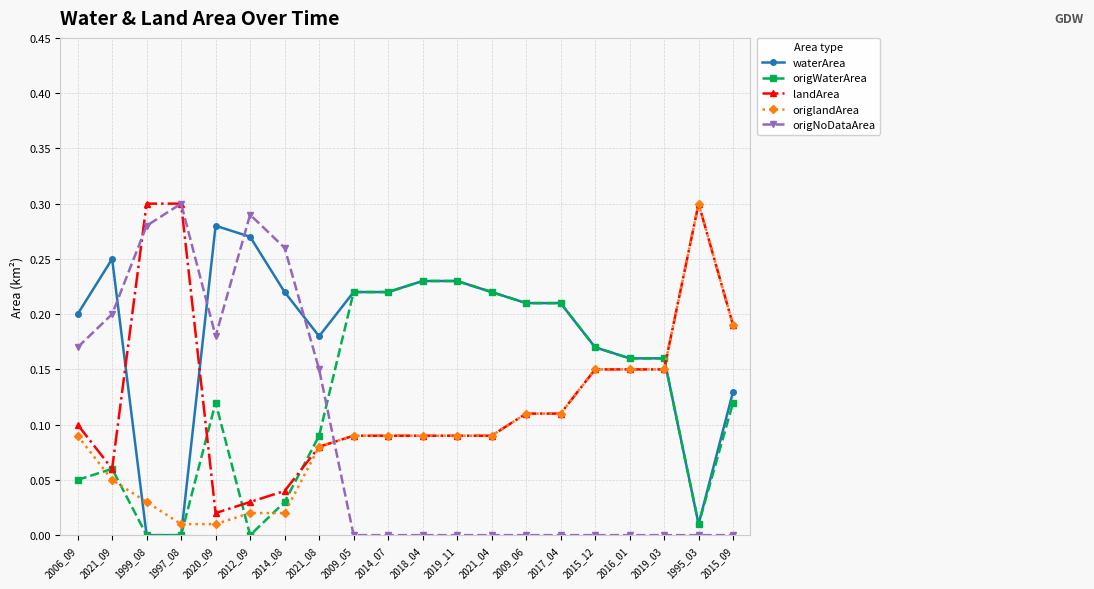

What are all the series names shown in the legend?

waterArea, origWaterArea, landArea, origlandArea, origNoDataArea